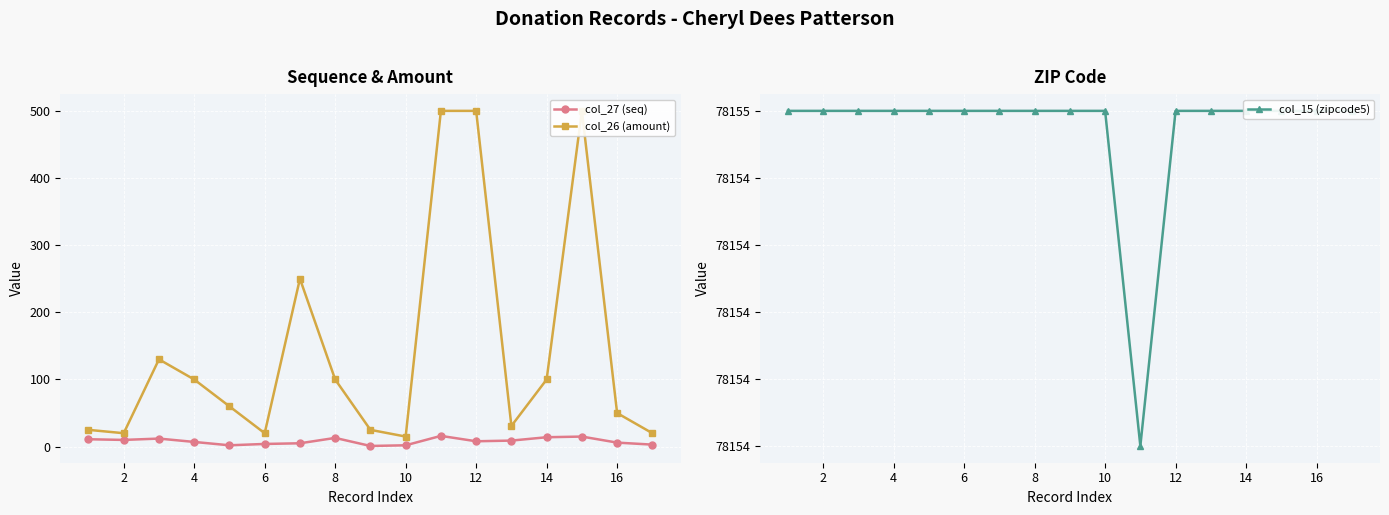

List the series in order of their peak value, lowest first.

col_27 (seq), col_26 (amount), col_15 (zipcode5)